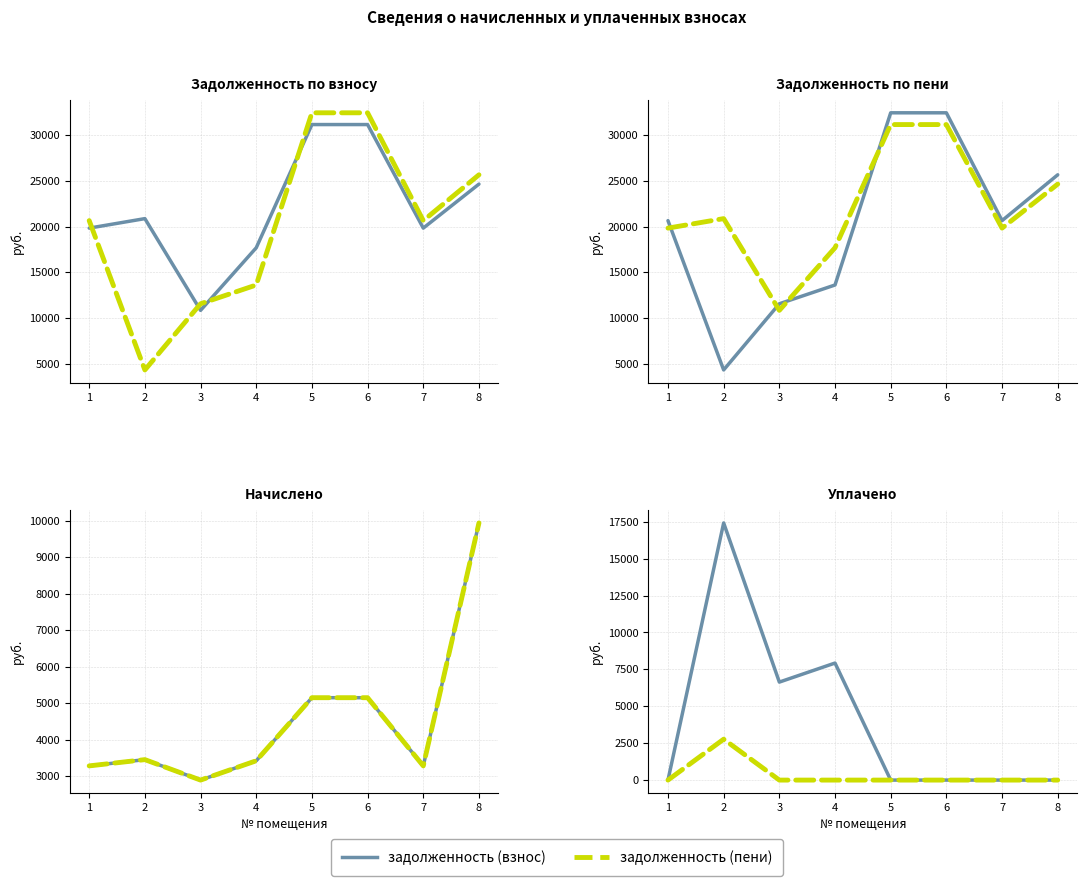

In задолженность (взнос), how many points are lower than both neighbors (excluding endpoints)?

1